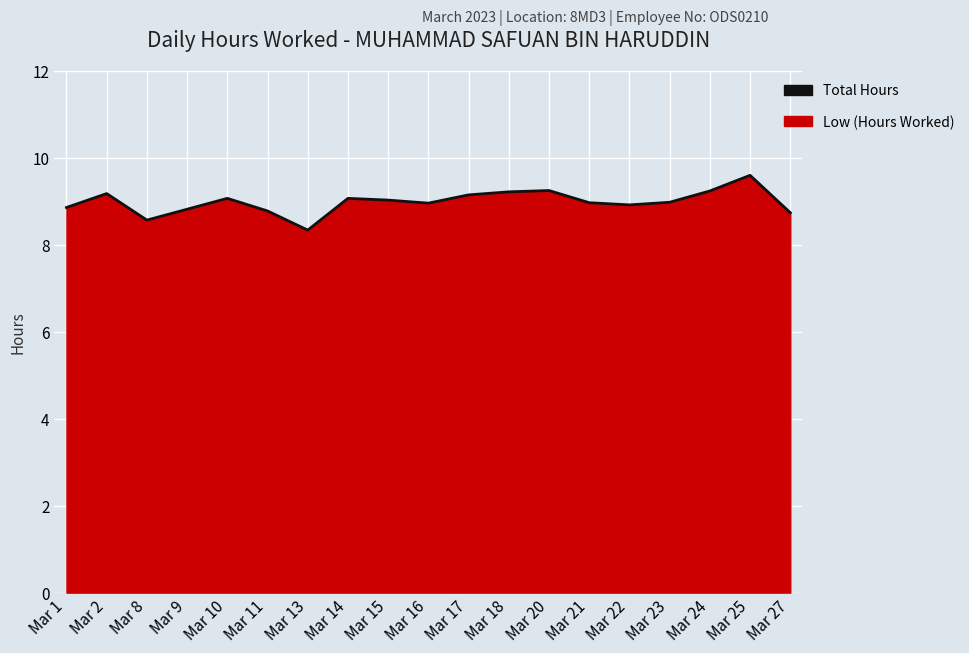

Which label corresponds to the smallest value in the chart?

Mar 13